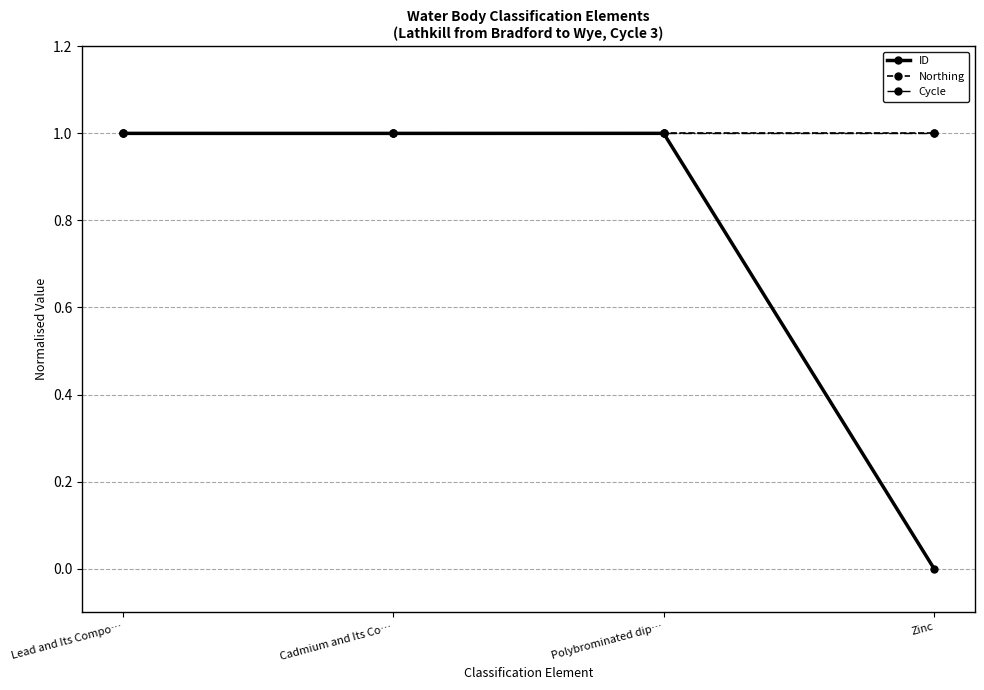

The value of ID at Cadmium and Its Co… is 1.6. True or false?

False